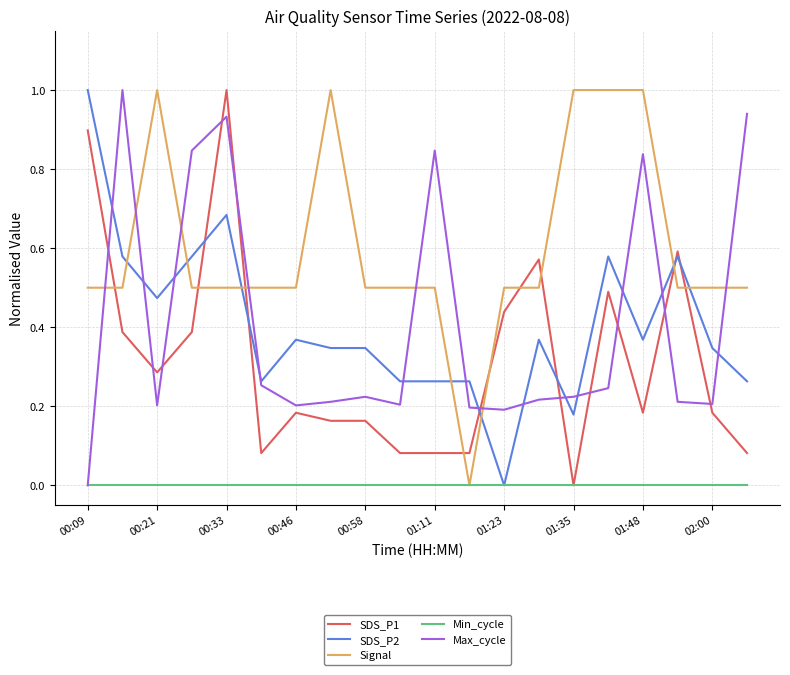

Which series has the largest total across all categories?

Signal